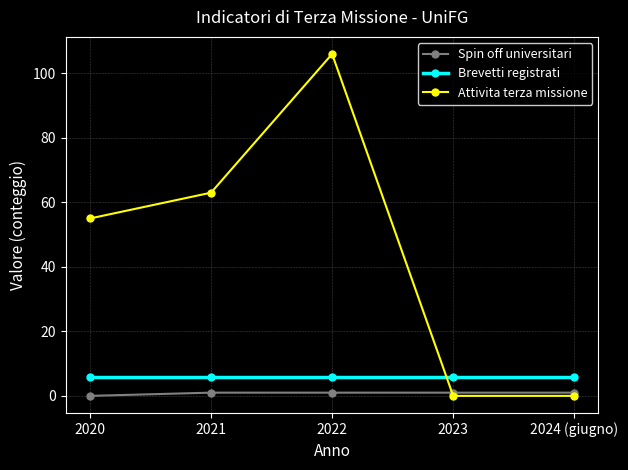

Reading right to left, list all the values displayed in this chart.

Spin off universitari: 1	1	1	1	0
Brevetti registrati: 6	6	6	6	6
Attivita terza missione: 0	0	106	63	55